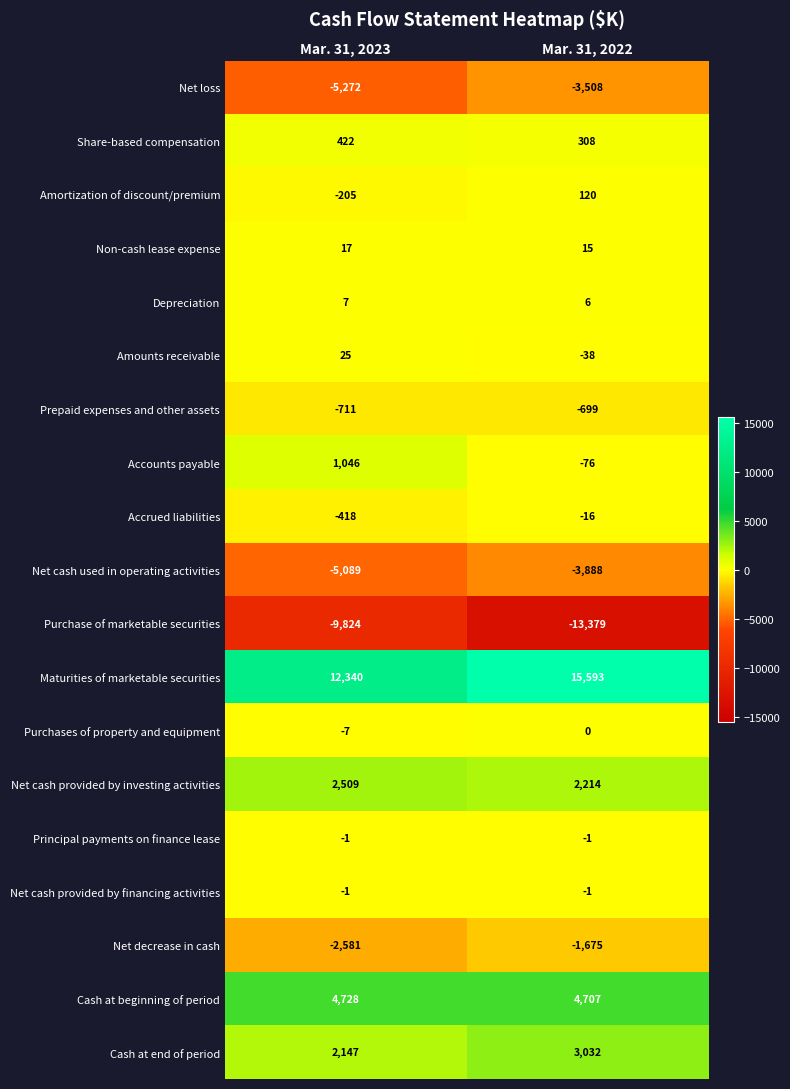

What is the sum of the Cash at beginning of period values at Mar. 31, 2023 and Mar. 31, 2022?

9435